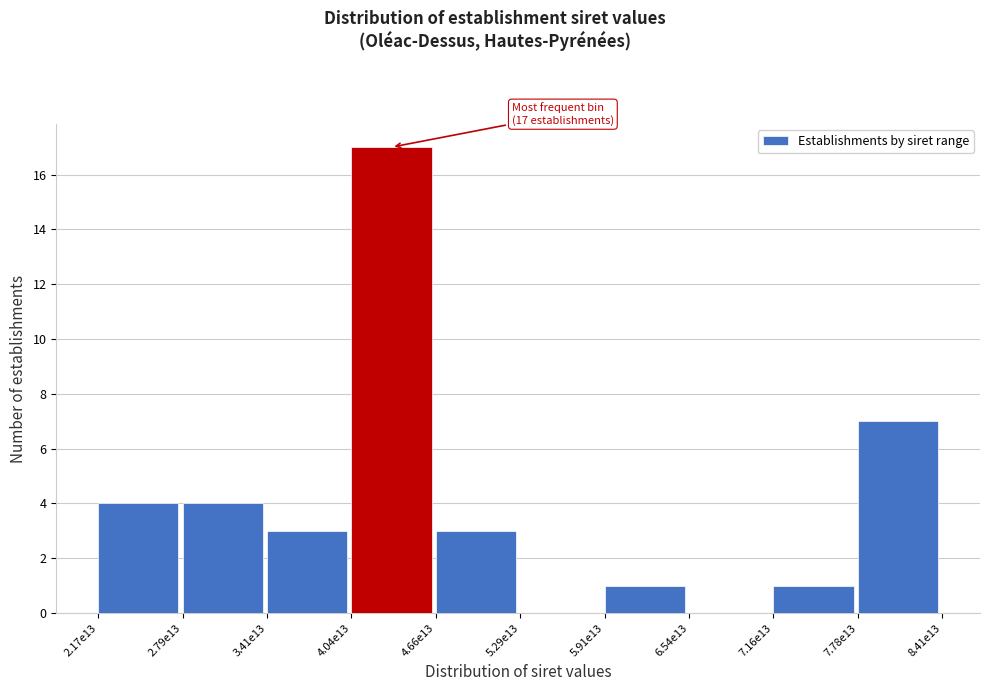

Reading left to right, list all the values displayed in this chart.

2.17e13=4	2.79e13=4	3.41e13=3	4.04e13=17	4.66e13=3	5.29e13=0	5.91e13=1	6.54e13=0	7.16e13=1	7.78e13=7